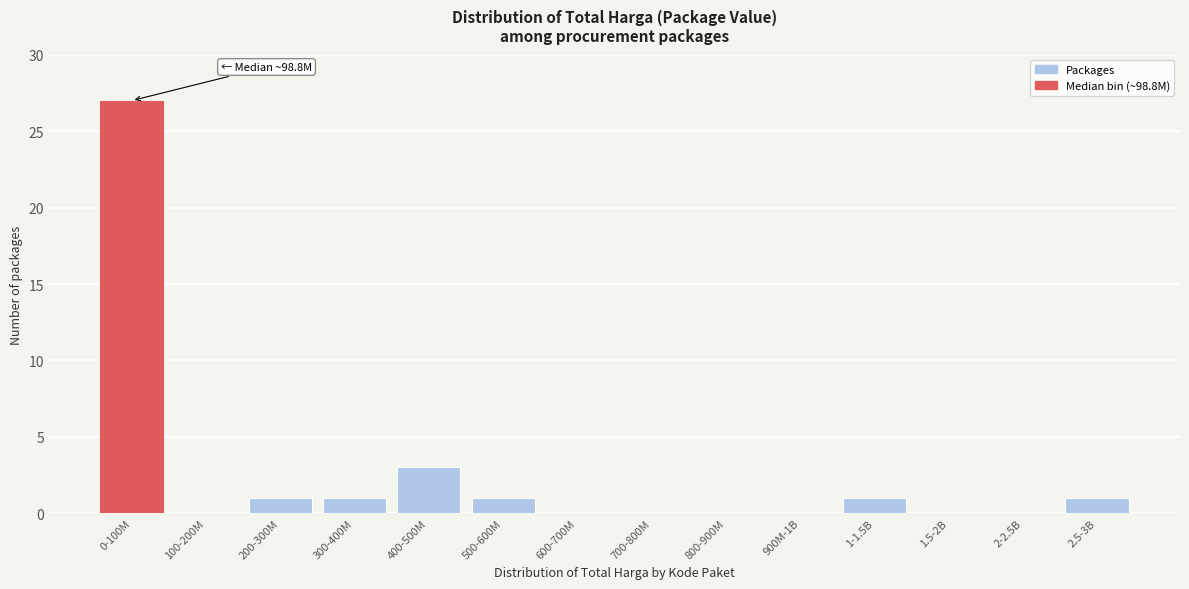

Reading left to right, what are all the values shown in this chart?

0-100M=27	100-200M=0	200-300M=1	300-400M=1	400-500M=3	500-600M=1	600-700M=0	700-800M=0	800-900M=0	900M-1B=0	1-1.5B=1	1.5-2B=0	2-2.5B=0	2.5-3B=1